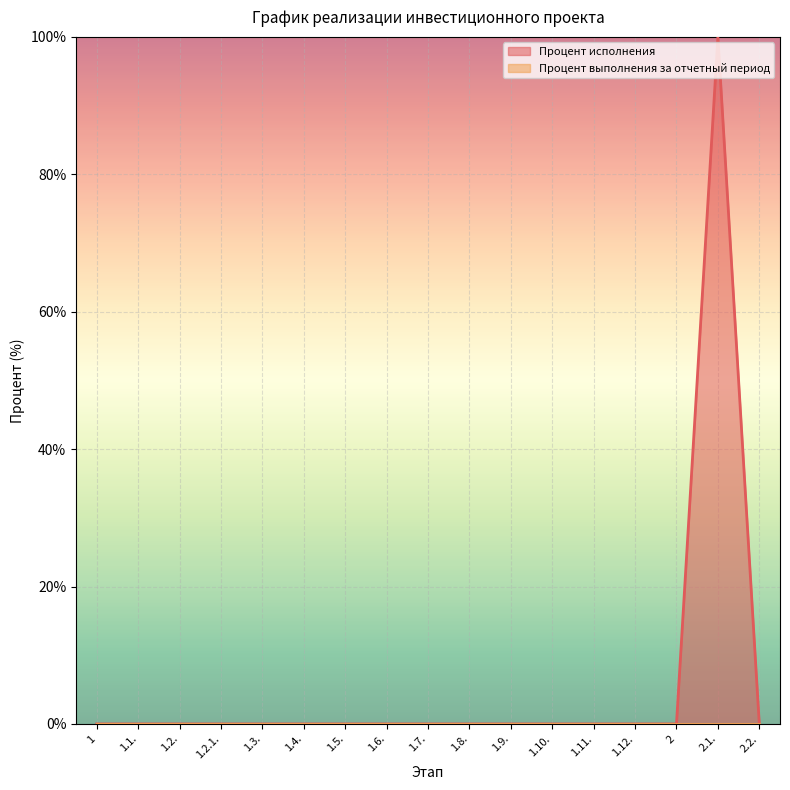

What is the label of the 2nd point from the left?

1.1.